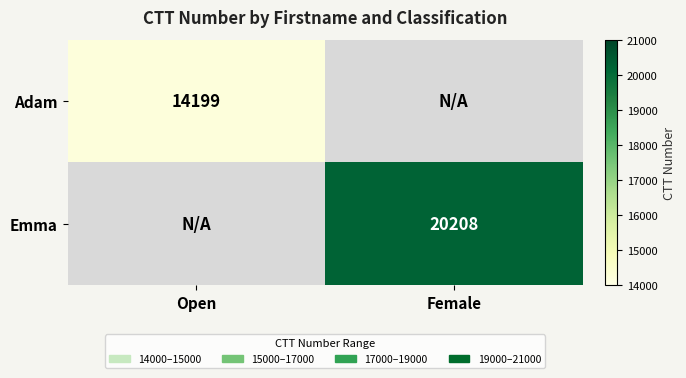

Is the value of Adam at Open greater than the value of Emma at Female?

No